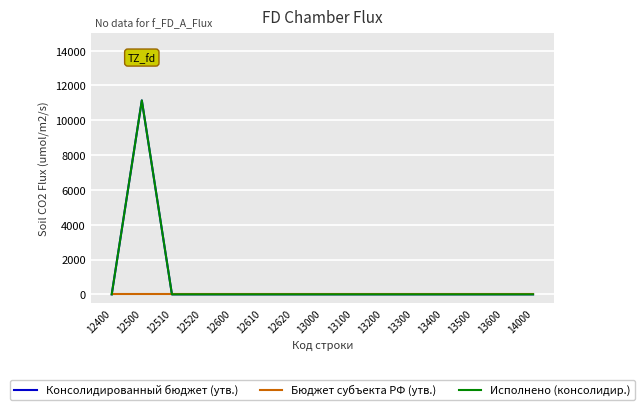

Does the chart display data point markers on the line(s)?

No